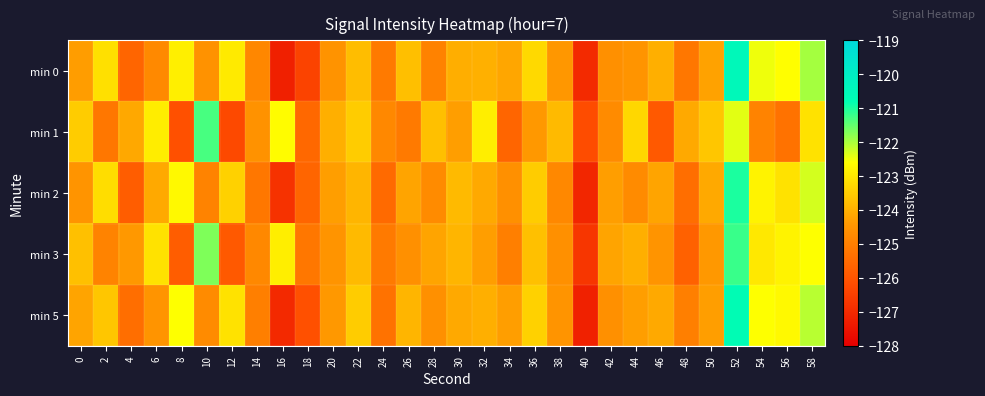

At which category is the sum across all series the highest?

52